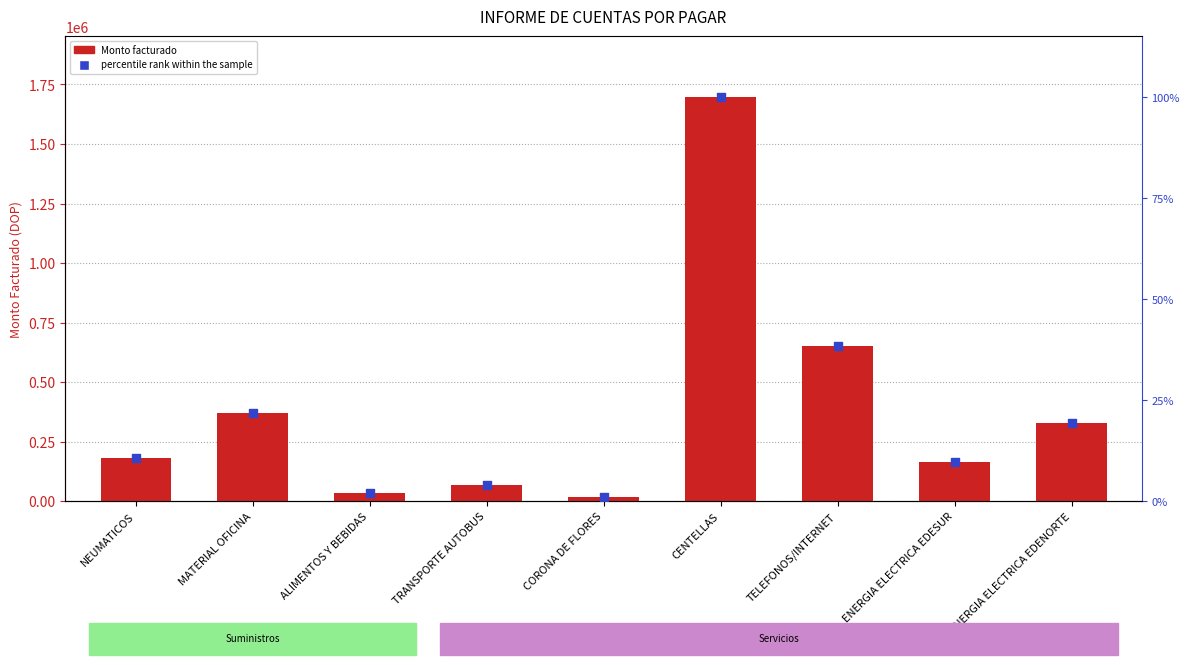

Which series contains the highest Y value?

Monto facturado